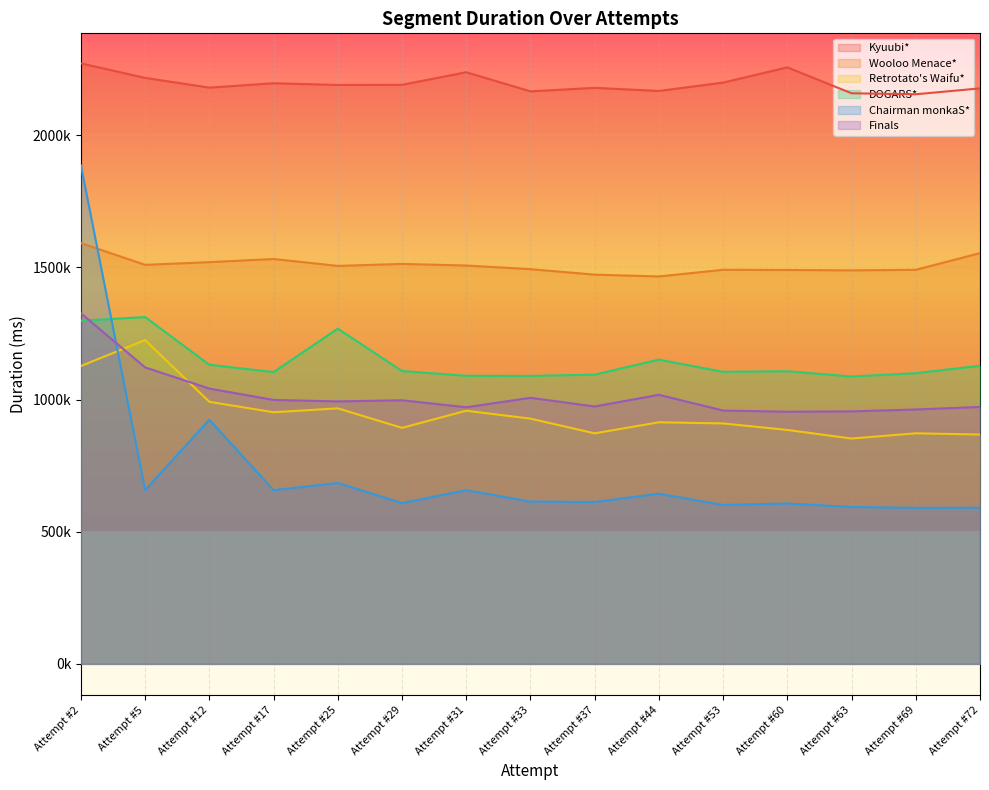

Where is the first local minimum for Retrotato's Waifu*?

Attempt #17